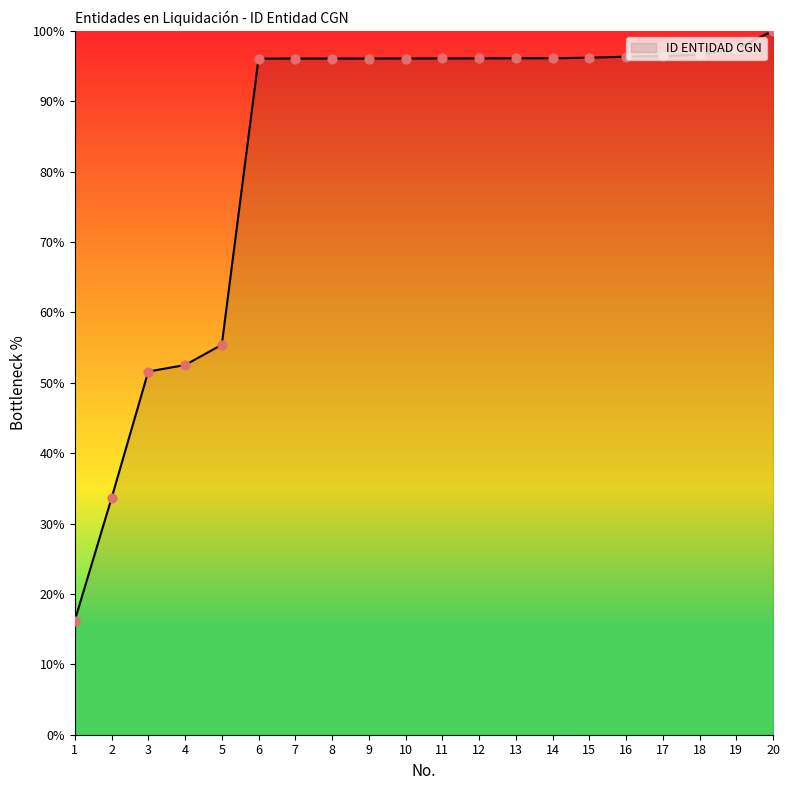

What is the change in value from 2 to 11?

+62.5